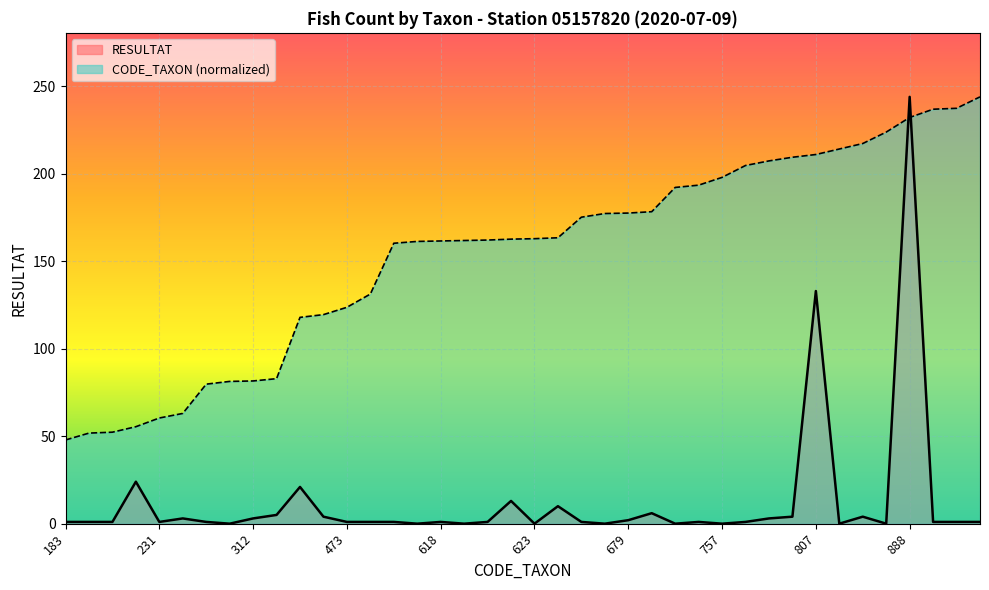

Reading left to right, what are all the values shown in this chart?

RESULTAT: 183=1.0	198=1.0	200=1.0	212=24.0	231=1.0	241=3.0	305=1.0	311=0.0	312=3.0	317=5.0	451=21.0	457=4.0	473=1.0	502=1.0	613=1.0	617=0.0	618=1.0	619=0.0	620=1.0	622=13.0	623=0.0	625=10.0	670=1.0	678=0.0	679=2.0	682=6.0	735=0.0	740=1.0	757=0.0	783=1.0	793=3.0	801=4.0	807=133.0	819=0.0	831=4.0	856=0.0	888=244.0	906=1.0	908=1.0	933=1.0
CODE_TAXON: 183=47.9	198=51.8	200=52.3	212=55.4	231=60.4	241=63.0	305=79.8	311=81.3	312=81.6	317=82.9	451=117.9	457=119.5	473=123.7	502=131.3	613=160.3	617=161.4	618=161.6	619=161.9	620=162.1	622=162.7	623=162.9	625=163.5	670=175.2	678=177.3	679=177.6	682=178.4	735=192.2	740=193.5	757=198.0	783=204.8	793=207.4	801=209.5	807=211.0	819=214.2	831=217.3	856=223.9	888=232.2	906=236.9	908=237.5	933=244.0